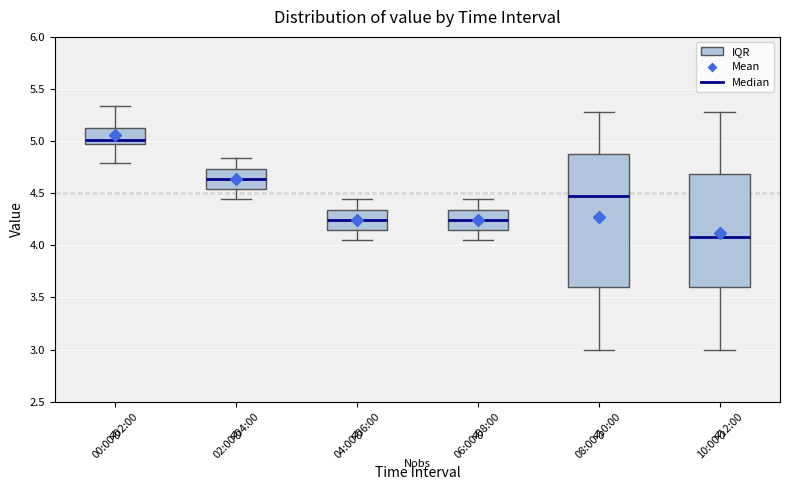

Where is the lower edge of the box for 08:00-10:00 on the y-axis? The values are not printed on the chart, so give them approximately, as read against the axis.

3.60